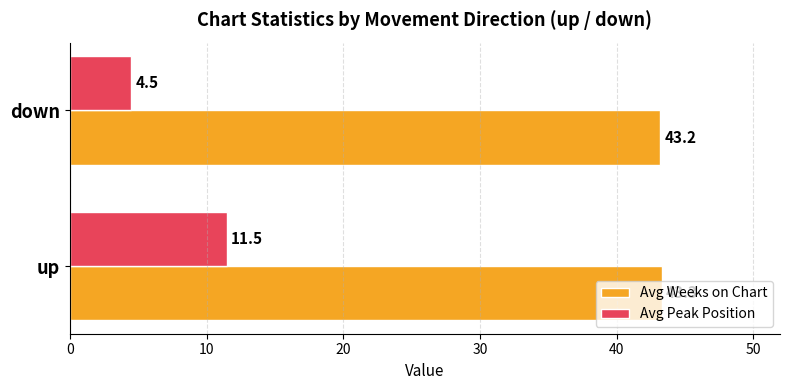

List the series in order of their peak value, highest first.

Avg Weeks on Chart, Avg Peak Position